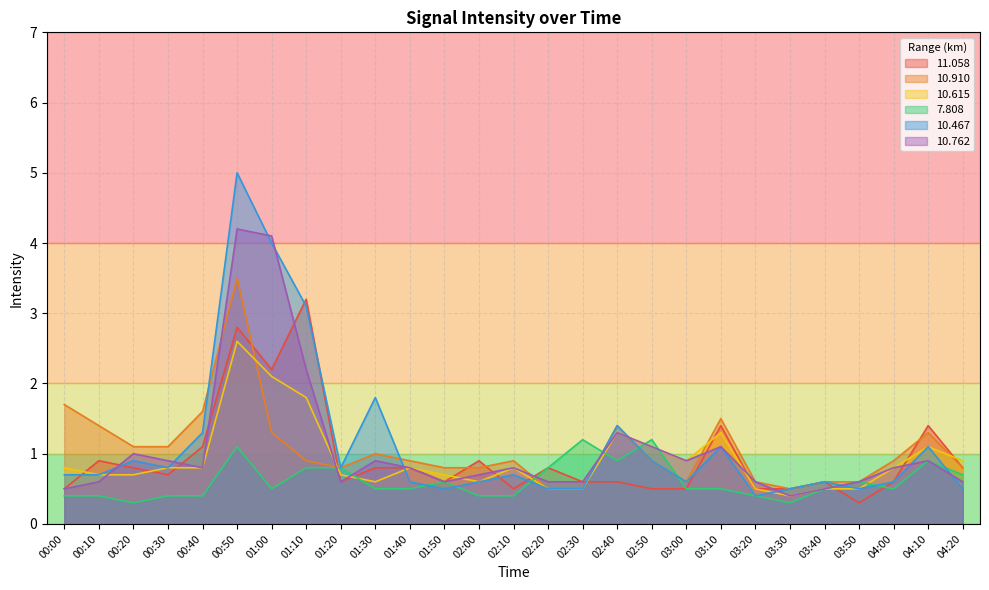

What position from the right is 00:00?

27